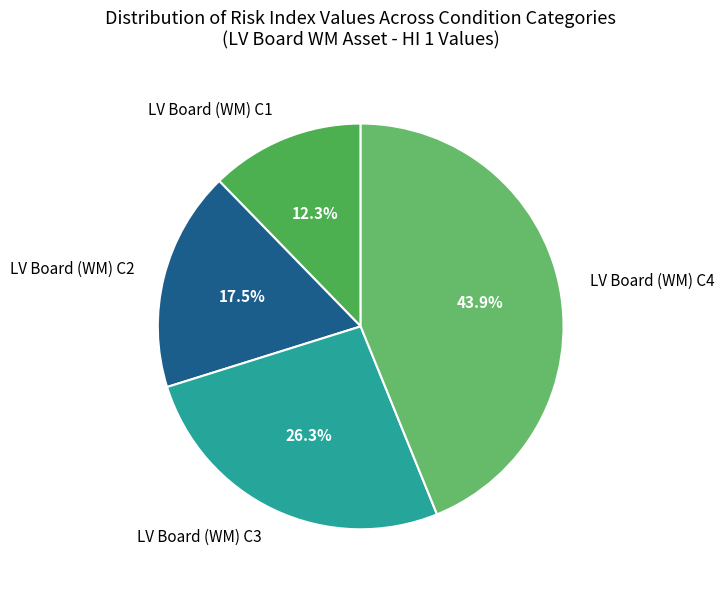

What is the total percentage of LV Board (WM) C2 and LV Board (WM) C4?

61.4%